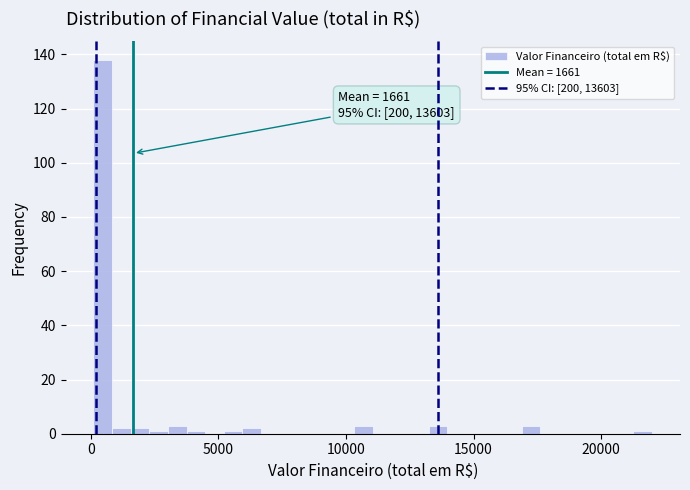

Read against the x-axis, roughly where is the centre of the tallest bar?

500